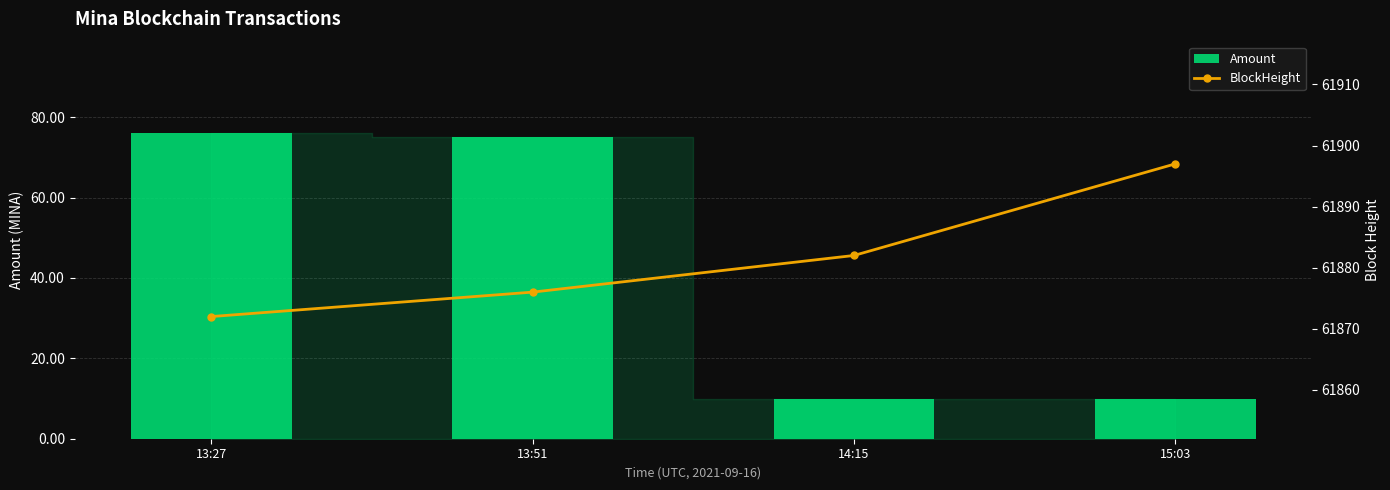

What is the approximate value of Amount at 14:15?

10.0